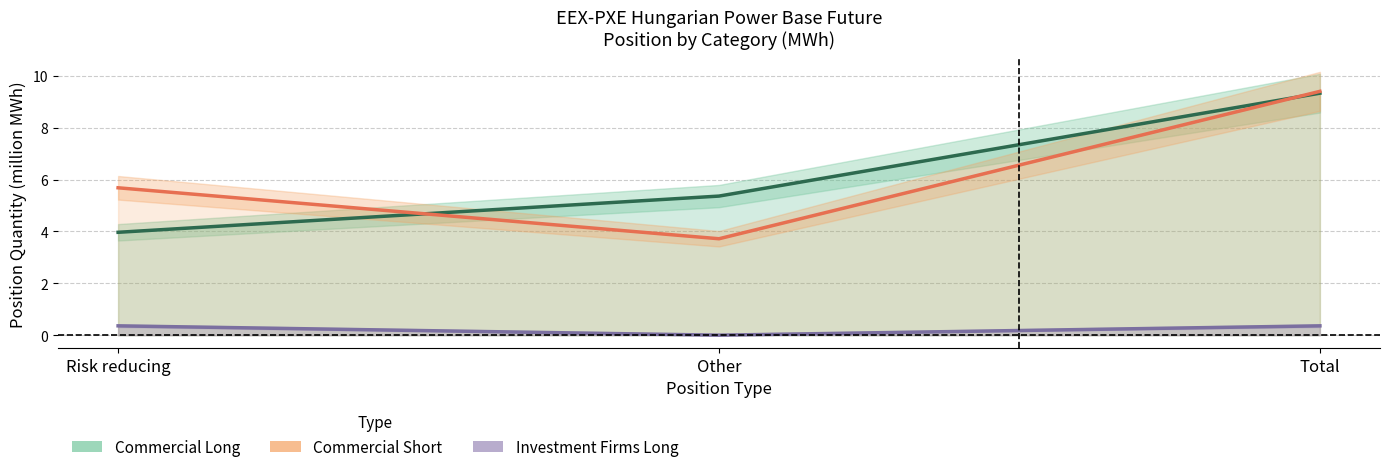

Which series has the largest total across all categories?

Short_Commercial